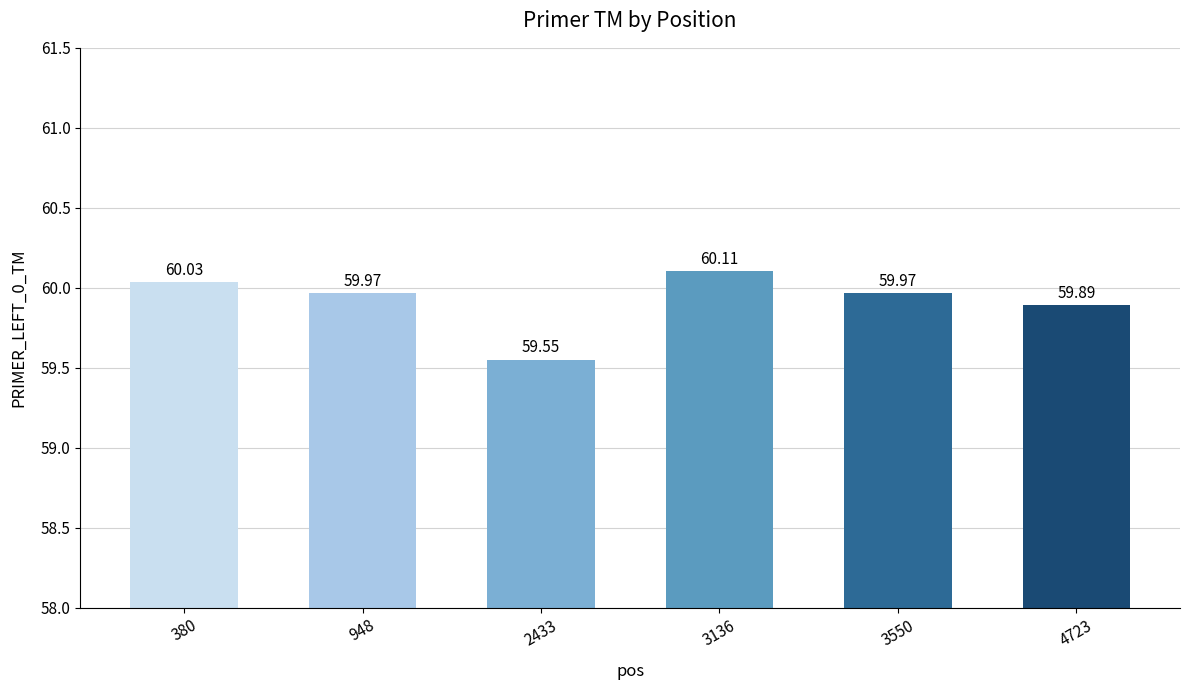

What is the difference between the second highest and minimum values?

0.5